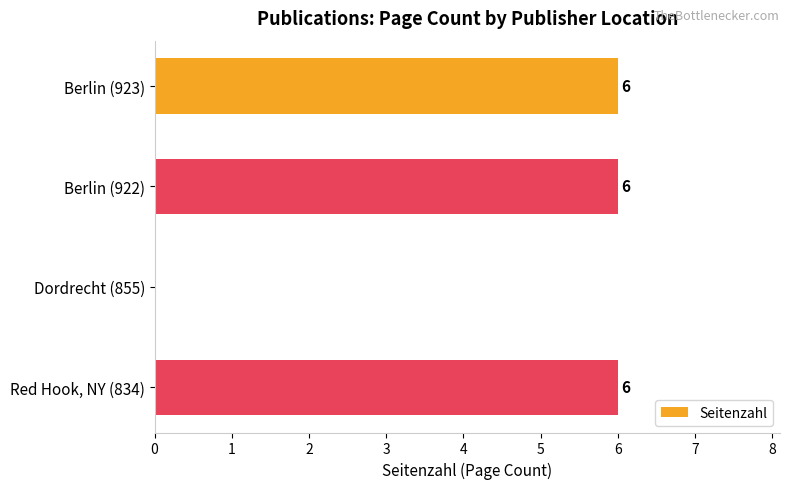

Count the number of data series in this chart.

1